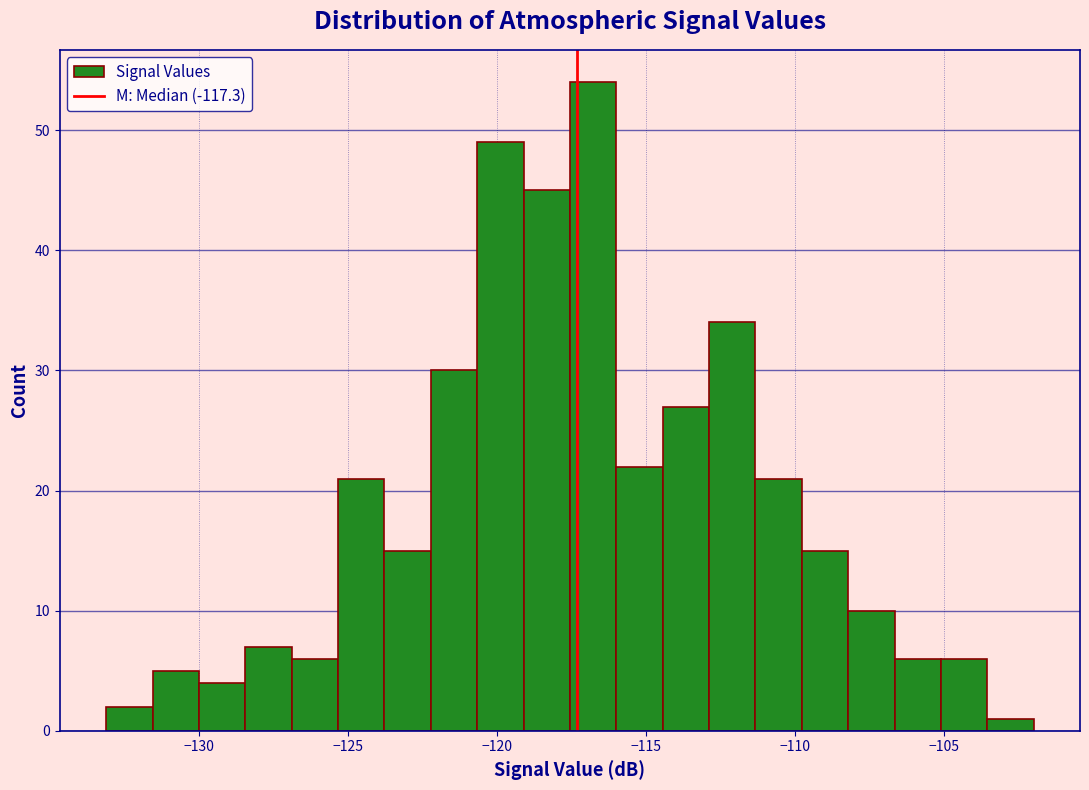

Read against the x-axis, roughly where is the centre of the tallest bar?

-117.0